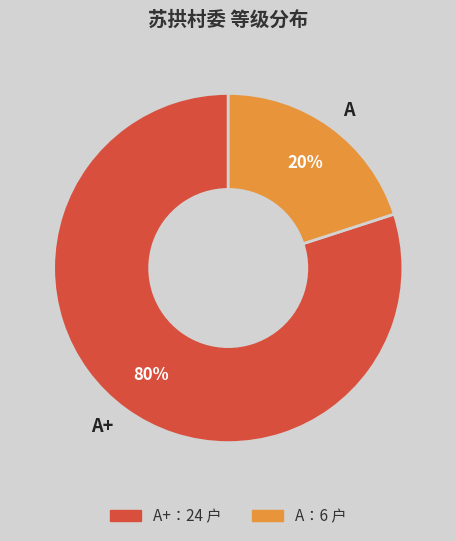

To the nearest percent, what portion does A represent?

20%